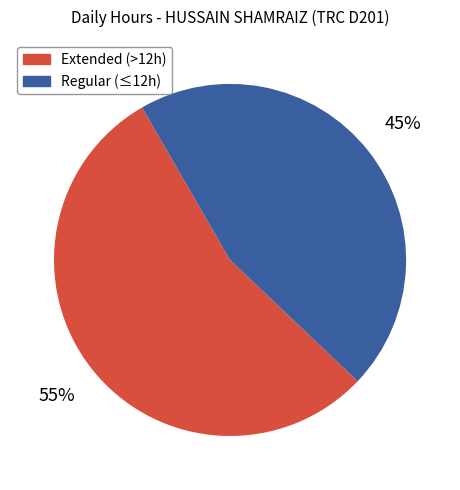

Which slice is the largest?

Extended (>12h)